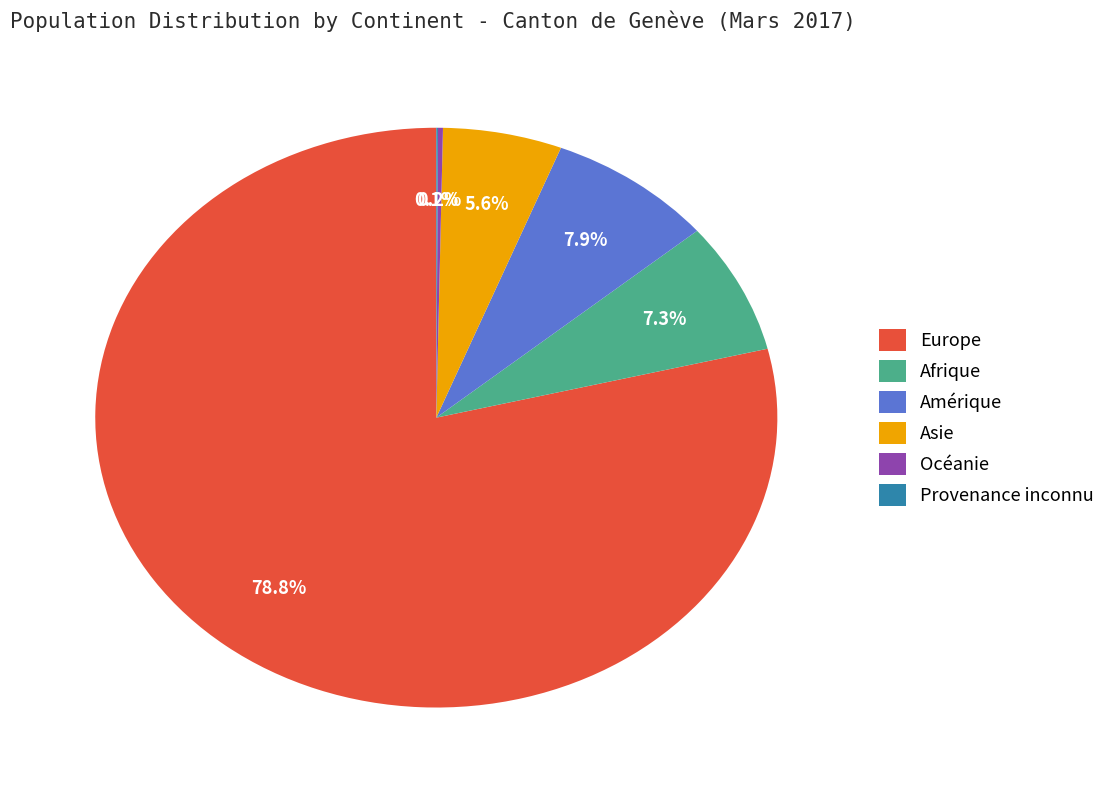

What is the ratio of the value at Afrique to the value at Asie?

1.3